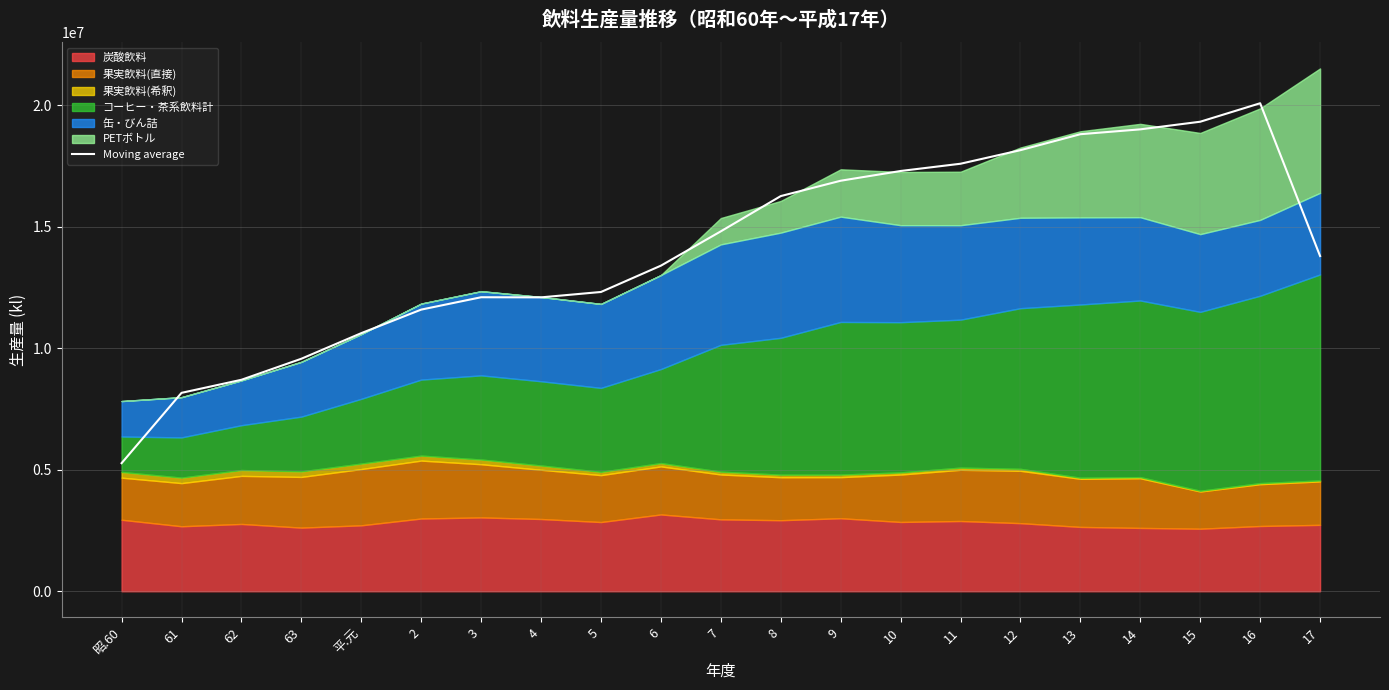

The value at 11 is 11956671.4. True or false?

False